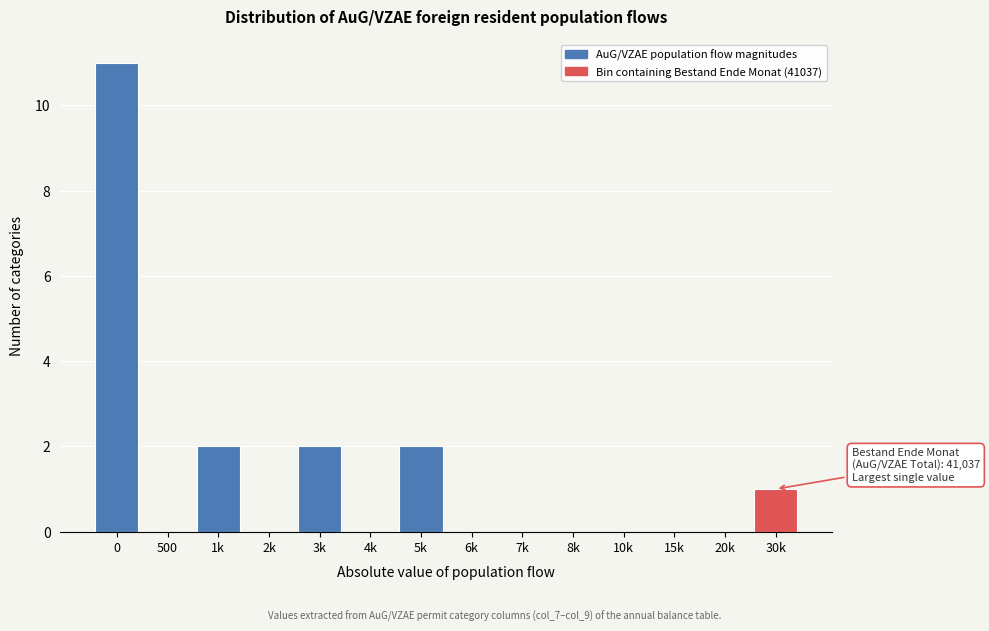

Reading right to left, what are all the values shown in this chart?

30k=1	20k=0	15k=0	10k=0	8k=0	7k=0	6k=0	5k=2	4k=0	3k=2	2k=0	1k=2	500=0	0=11